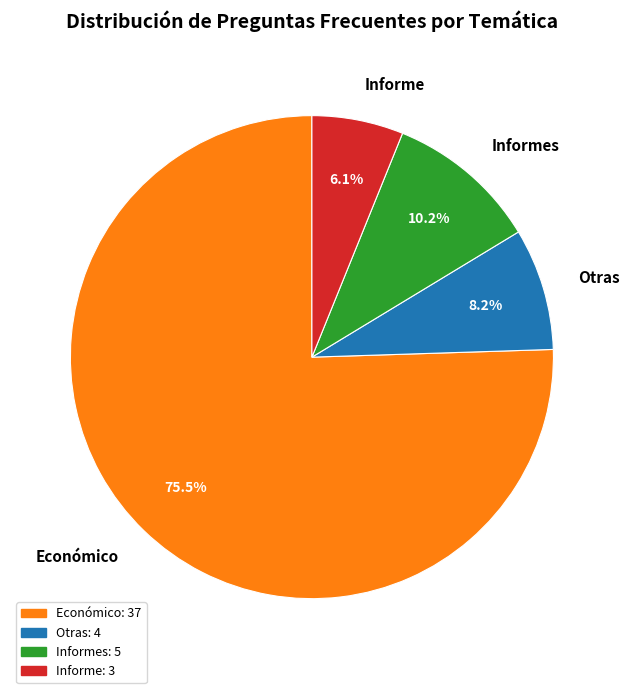

To the nearest percent, what portion does Otras represent?

8%